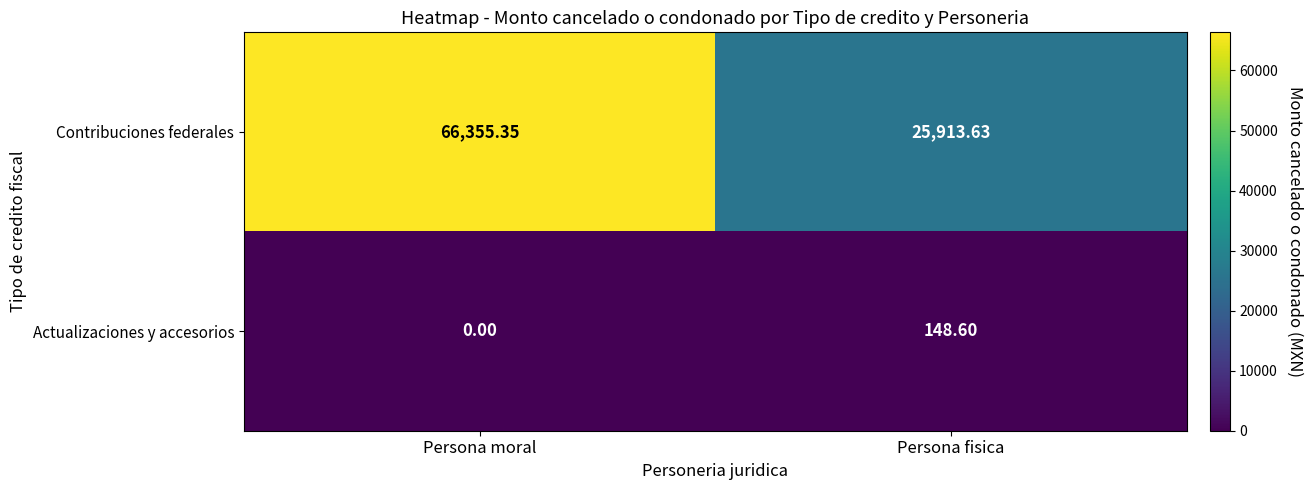

Which series has the largest total across all categories?

Contribuciones federales